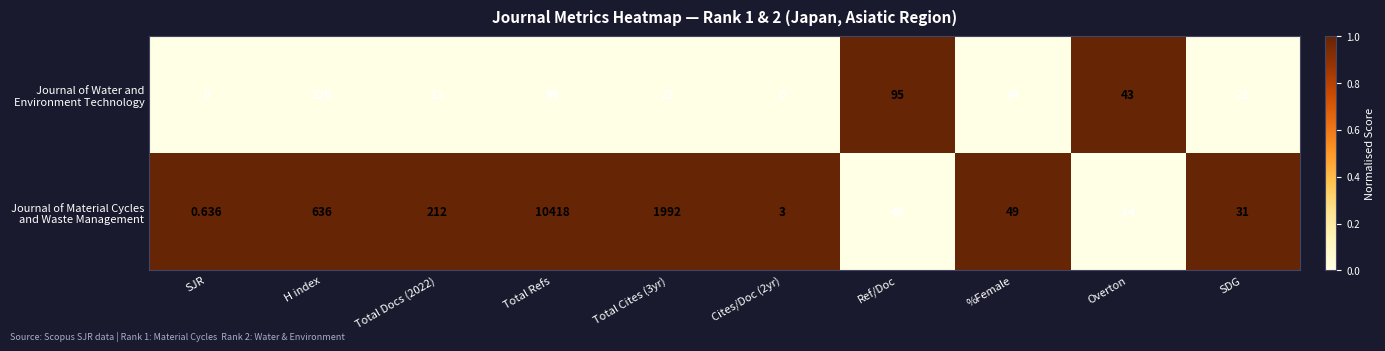

At which category does the chart reach its peak across all series?

Total Refs